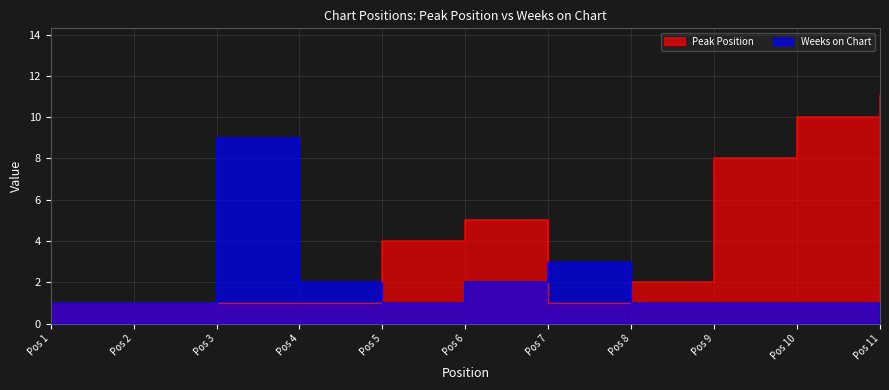

List the series in order of their overall mean, highest first.

Peak Position, Weeks on Chart